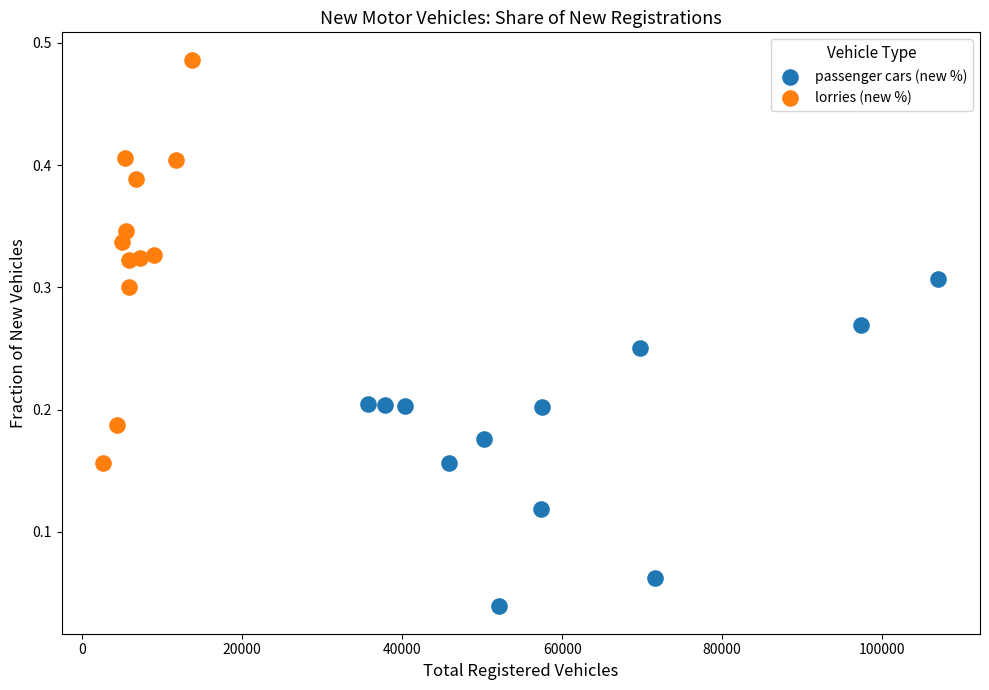

Which series has the widest spread of Y values?

lorries (new %)